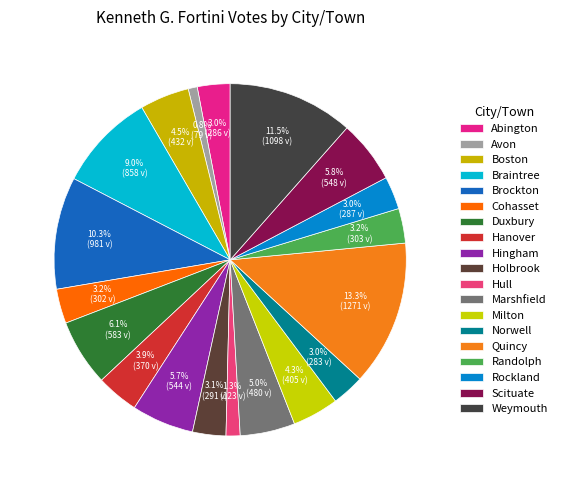

Is it true that Braintree is 9% of the pie?

True